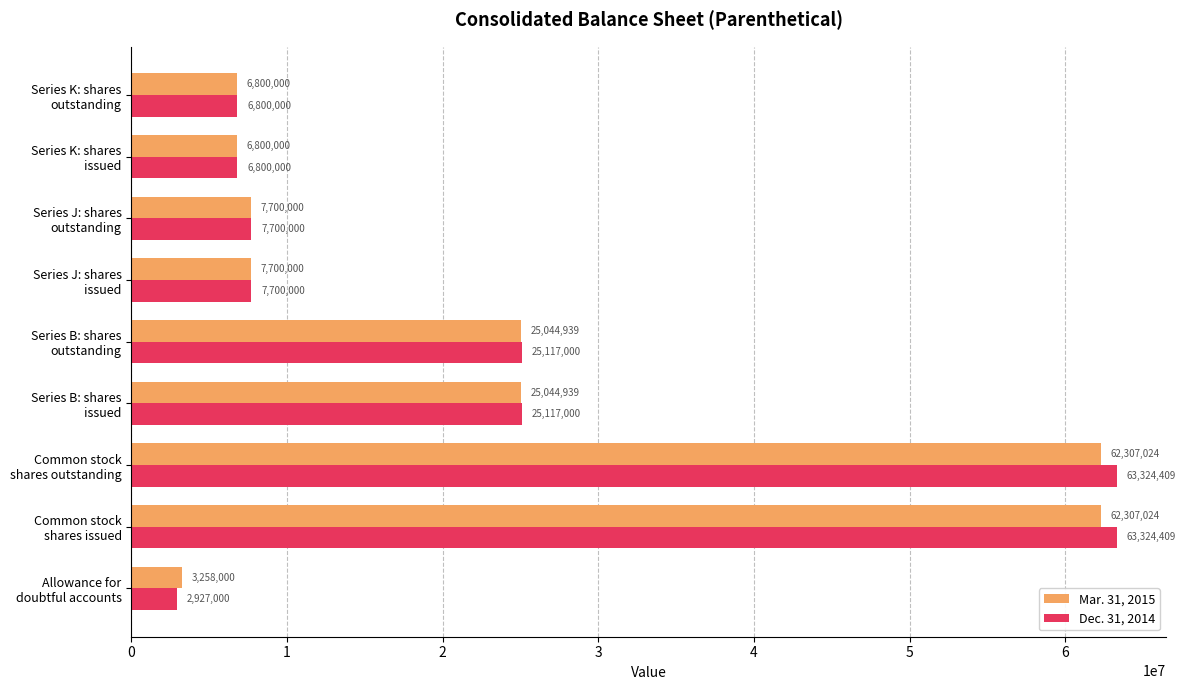

What is the maximum value for Mar. 31, 2015?

62307024